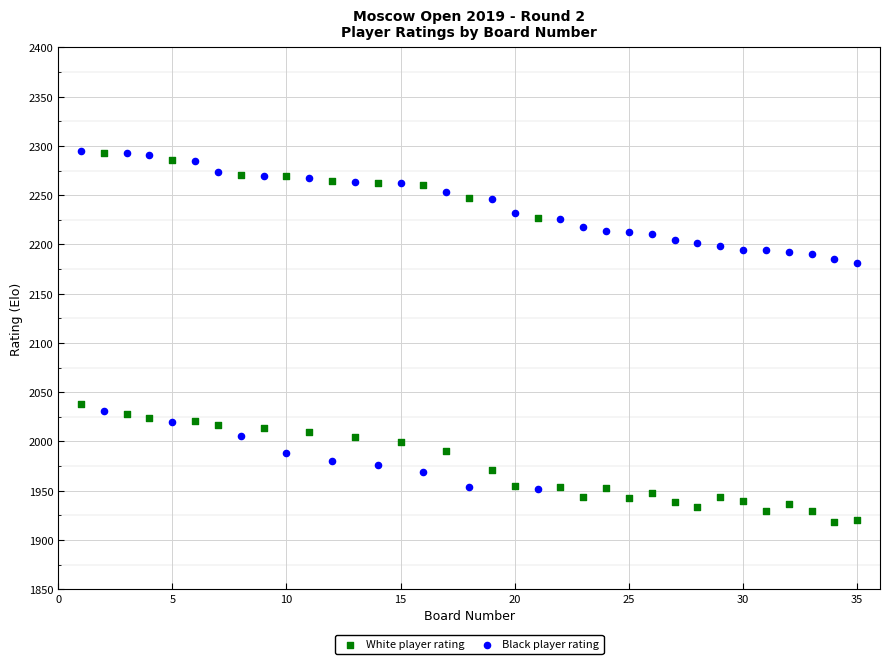

Which series contains the lowest Y value?

White player rating